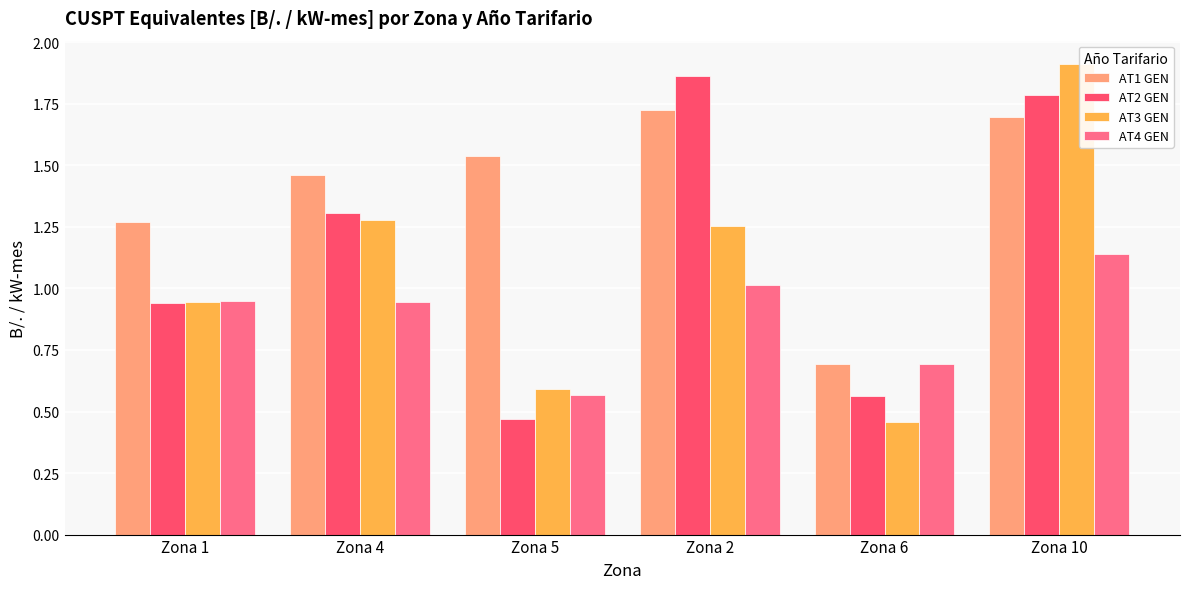

What is the difference between the maximum and minimum values in the AT2 GEN series?

1.4